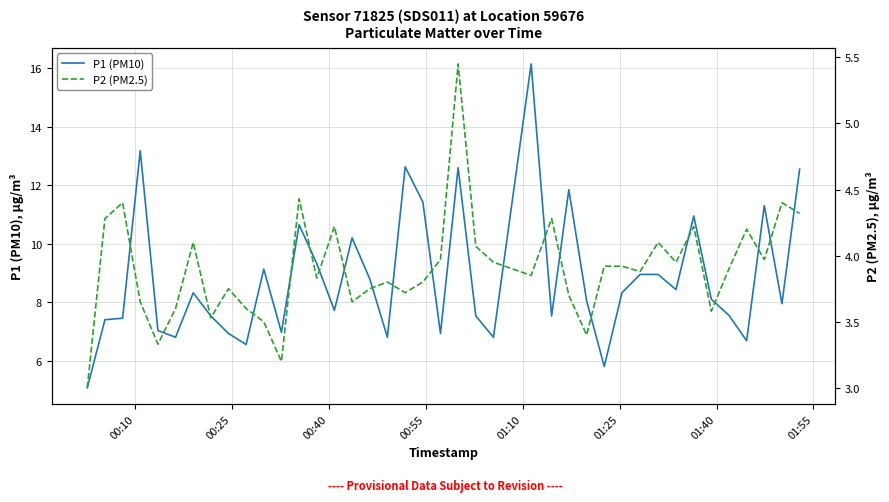

What is the greatest value displayed?

16.1